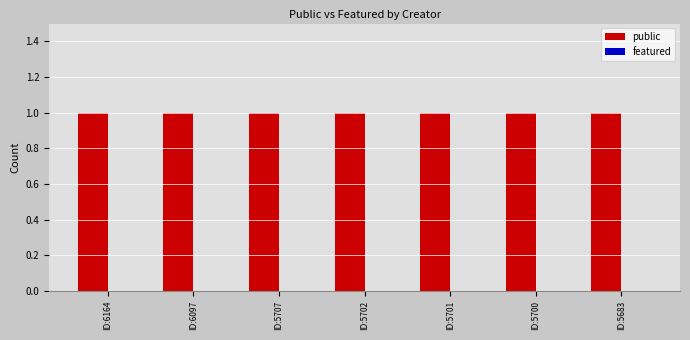

At how many categories does at least one series exceed 0?

7